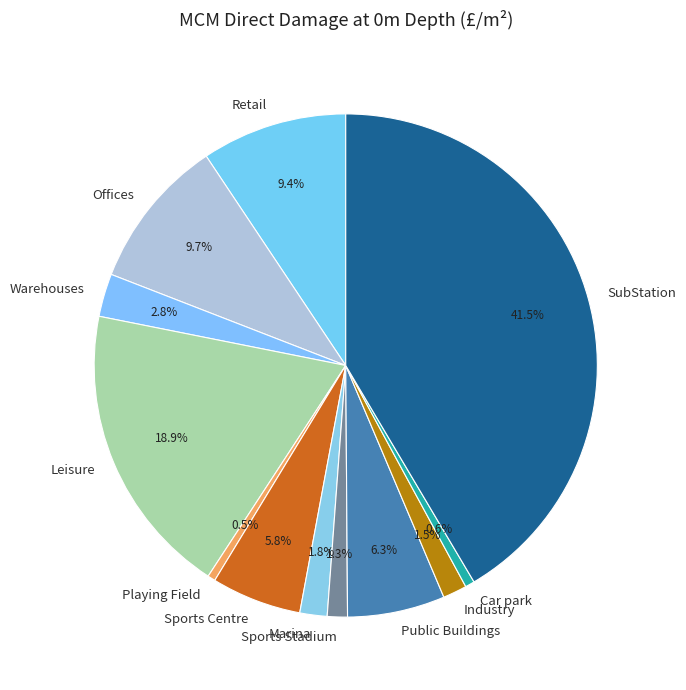

To the nearest percent, what is the combined percentage of SubStation and Playing Field?

42%